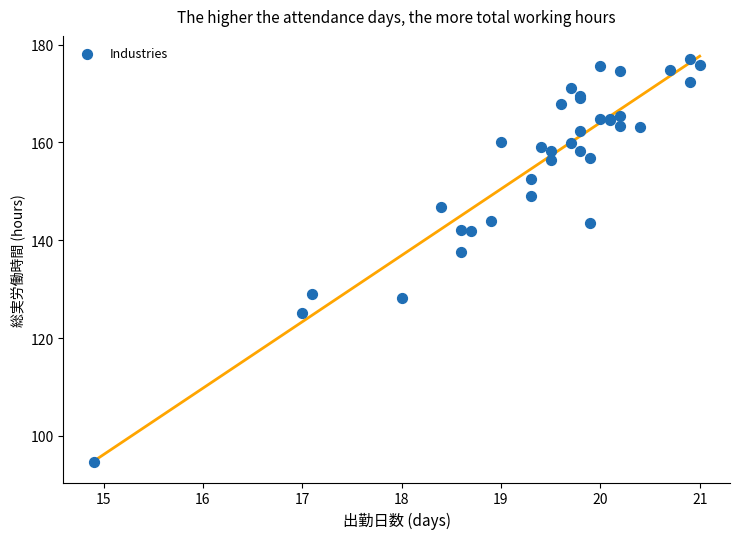

What Y value in the scatter plot is closest to 135?

137.6